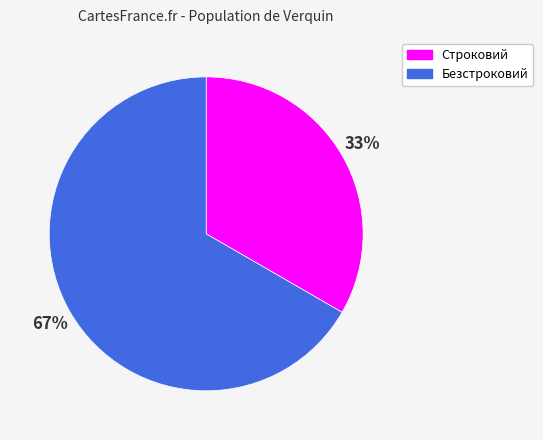

Does any single category account for the majority?

Yes